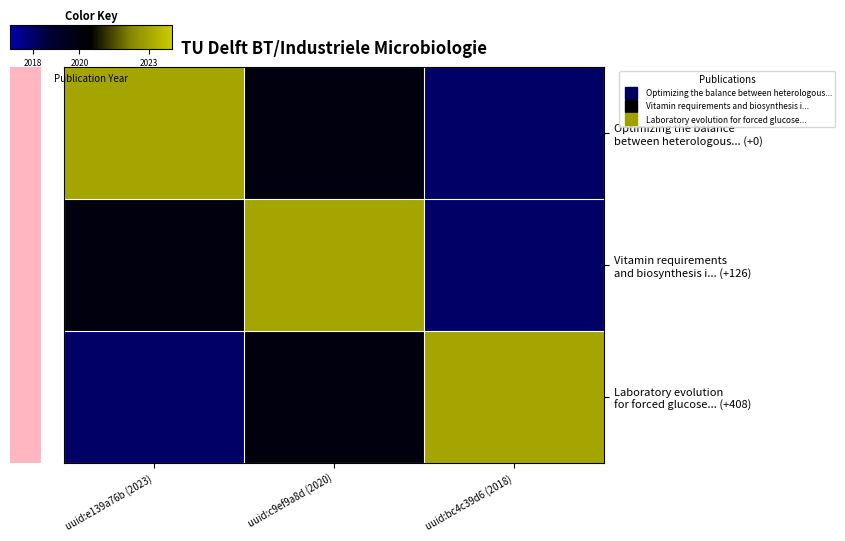

At which category is the sum across all series the highest?

uuid:c9ef9a8d (2020)